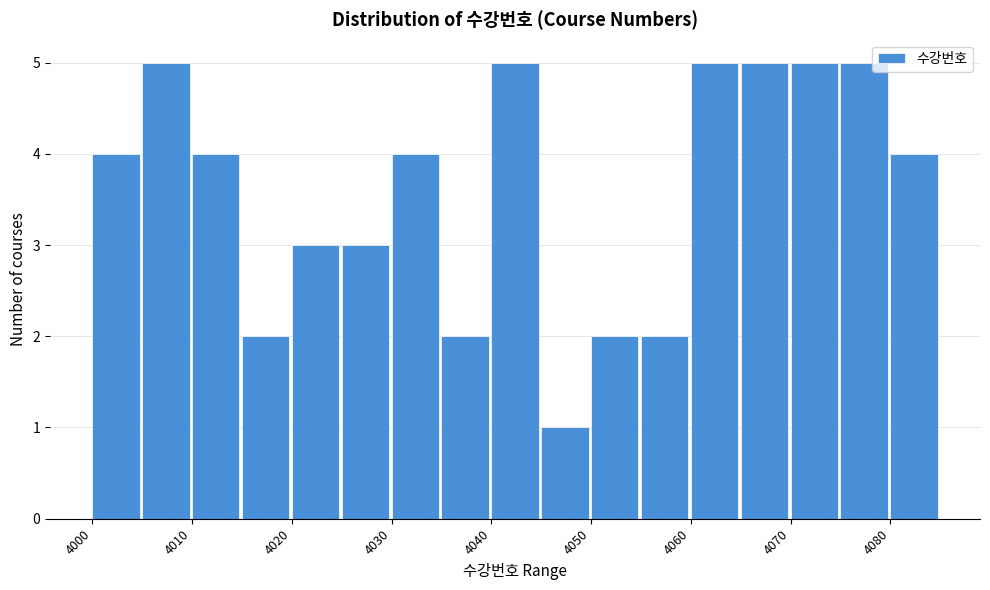

Reading left to right, transcribe this chart: for each bar, give the range it covers on the x-axis and its height. The values are not printed on the chart, so give them approximately, as read against the axis.

4000 to 4005: 4
4005 to 4010: 5
4010 to 4015: 4
4015 to 4020: 2
4020 to 4025: 3
4025 to 4030: 3
4030 to 4035: 4
4035 to 4040: 2
4040 to 4045: 5
4045 to 4050: 1
4050 to 4055: 2
4055 to 4060: 2
4060 to 4065: 5
4065 to 4070: 5
4070 to 4075: 5
4075 to 4080: 5
4080 to 4085: 4